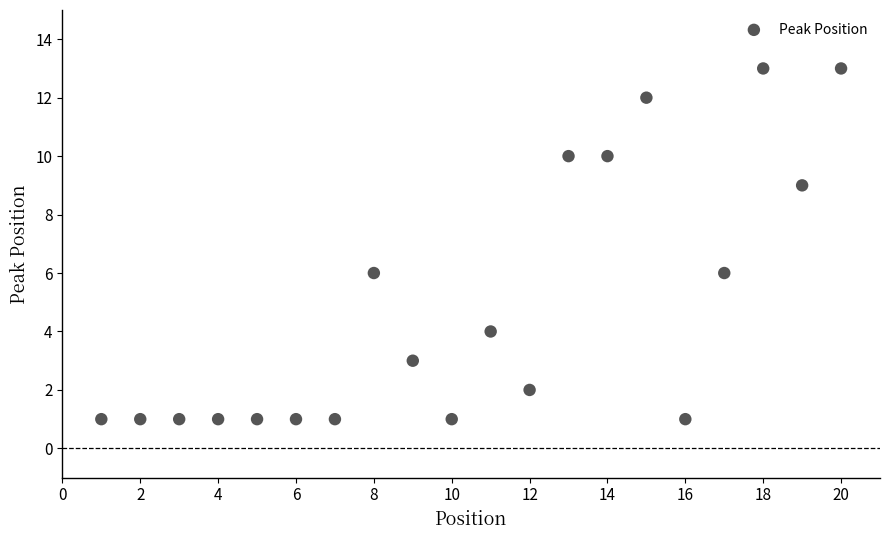

What is the range of X values (max minus min)?

19